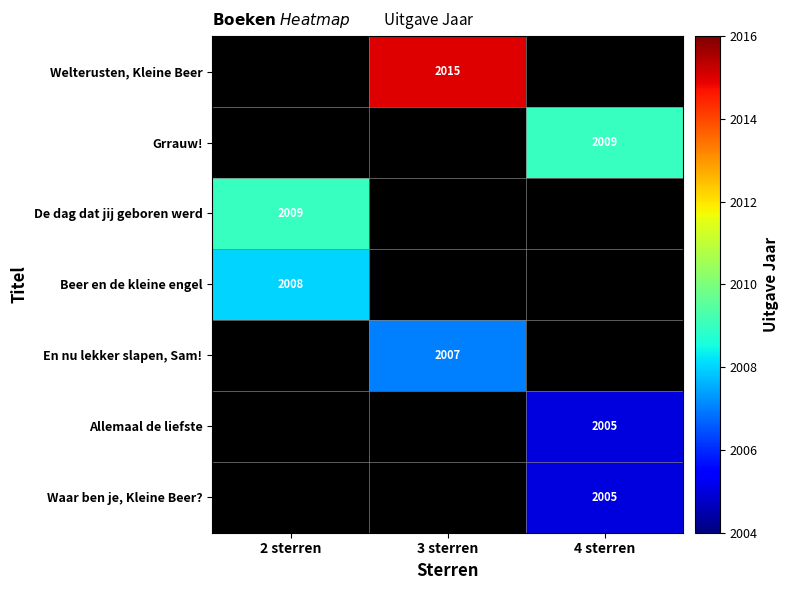

Is the value of De dag dat jij geboren werd at 2 sterren greater than the value of Allemaal de liefste at 4 sterren?

Yes